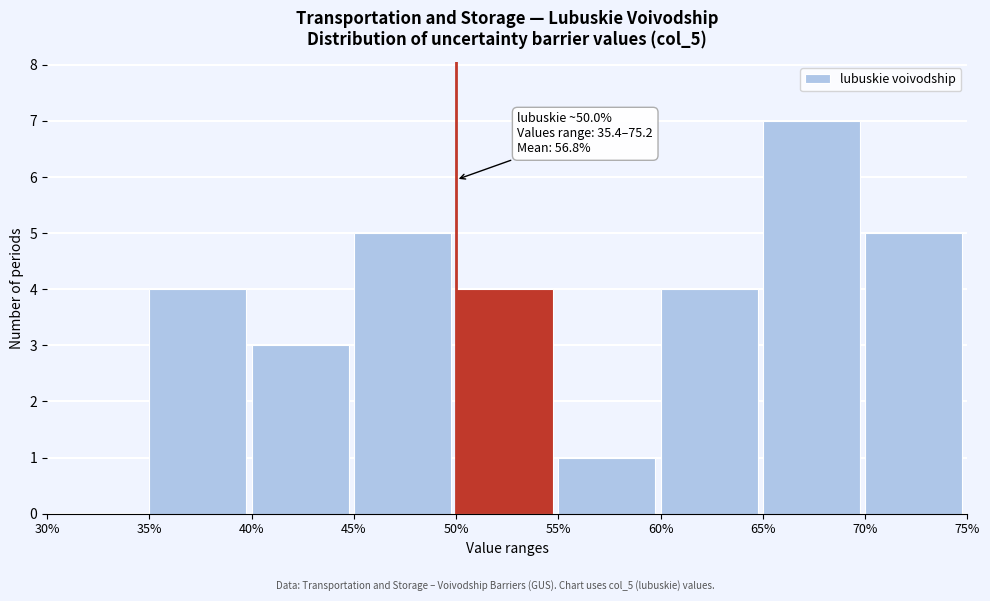

Over which range of the x-axis is the bar tallest?

65% to 70%